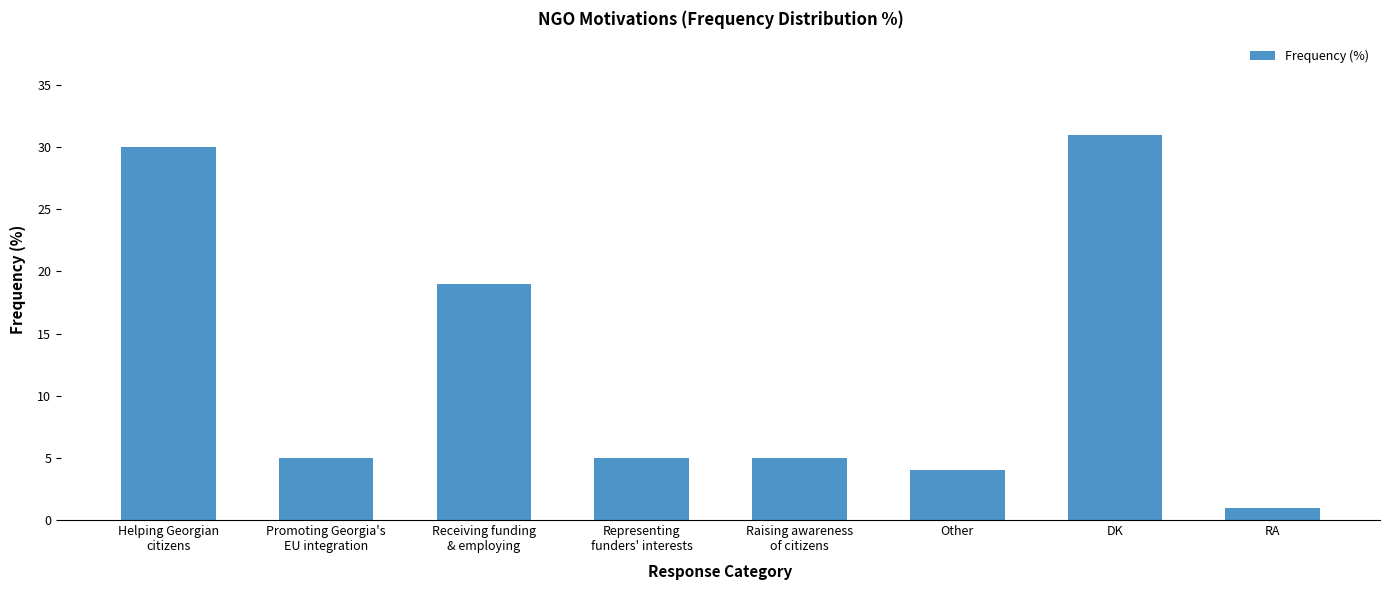

Which has a higher value, DK or Representing
funders' interests?

DK